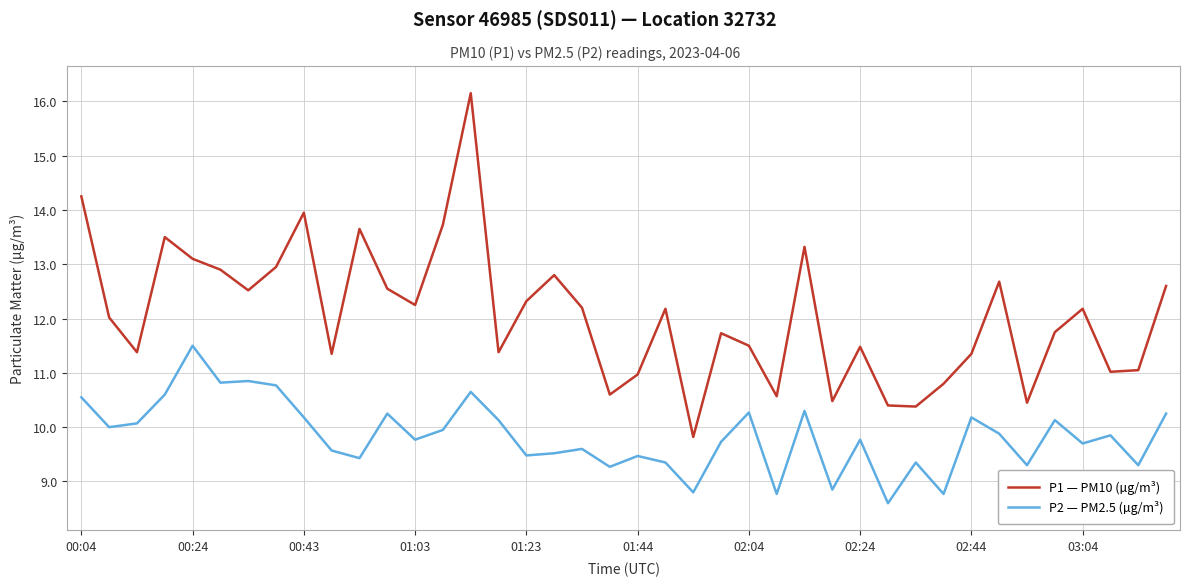

True or false: P2 — PM2.5 (µg/m³) and P1 — PM10 (µg/m³) cross at least once.

False